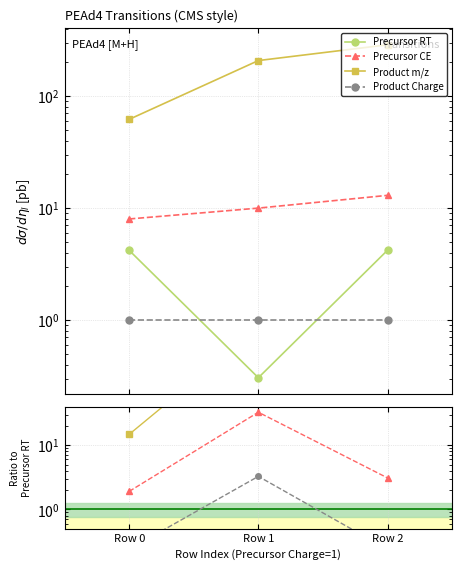

How many lines are shown in the chart?

4